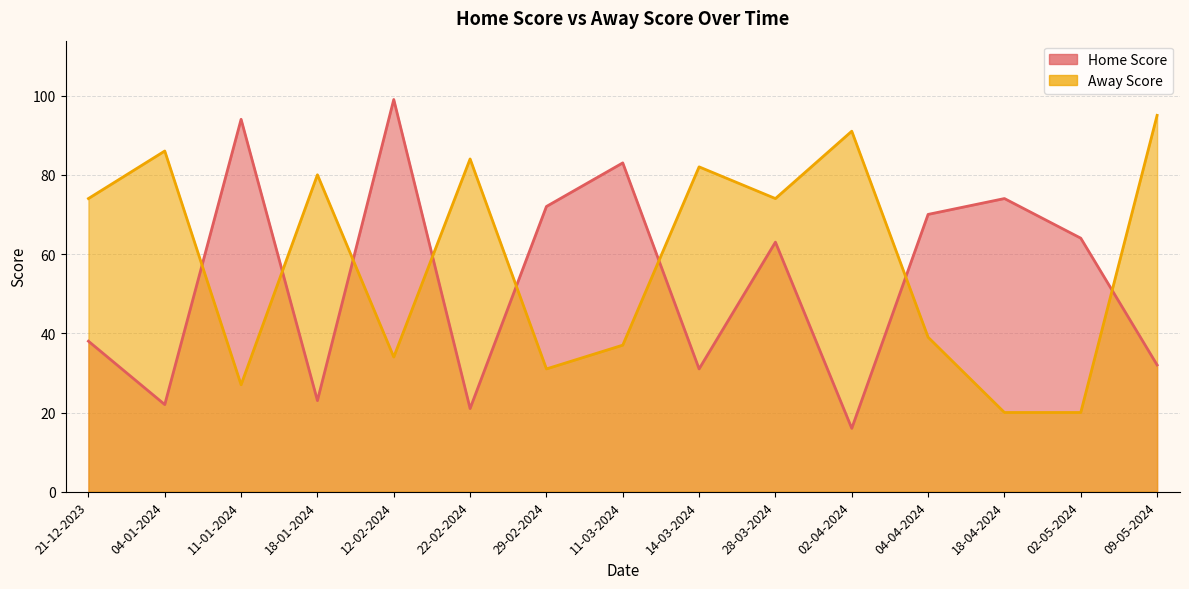

Which has a higher value, 02-05-2024 or 18-01-2024?

02-05-2024